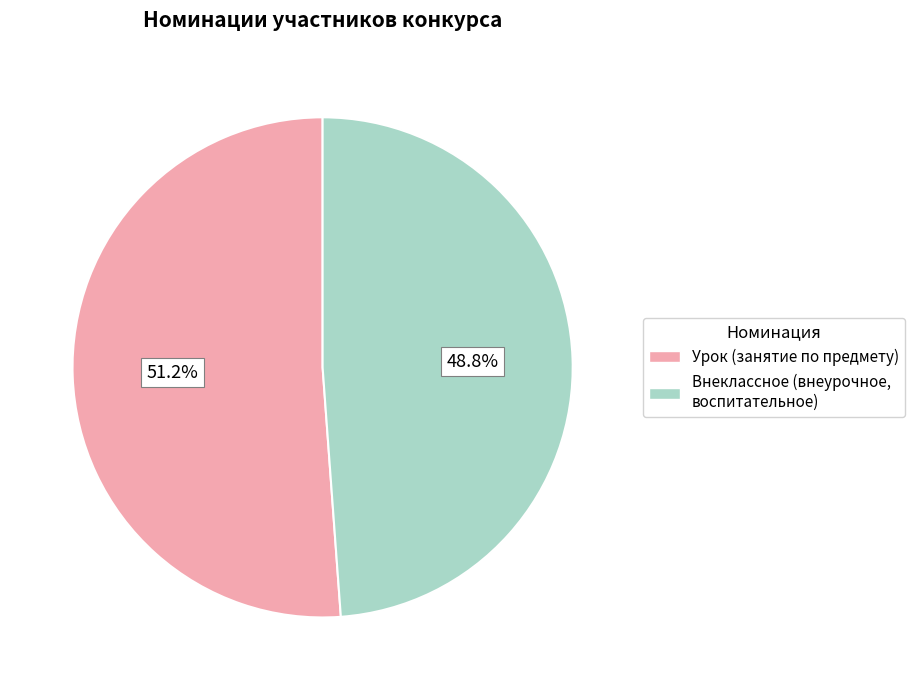

Which slice is the largest?

Урок (занятие по предмету)